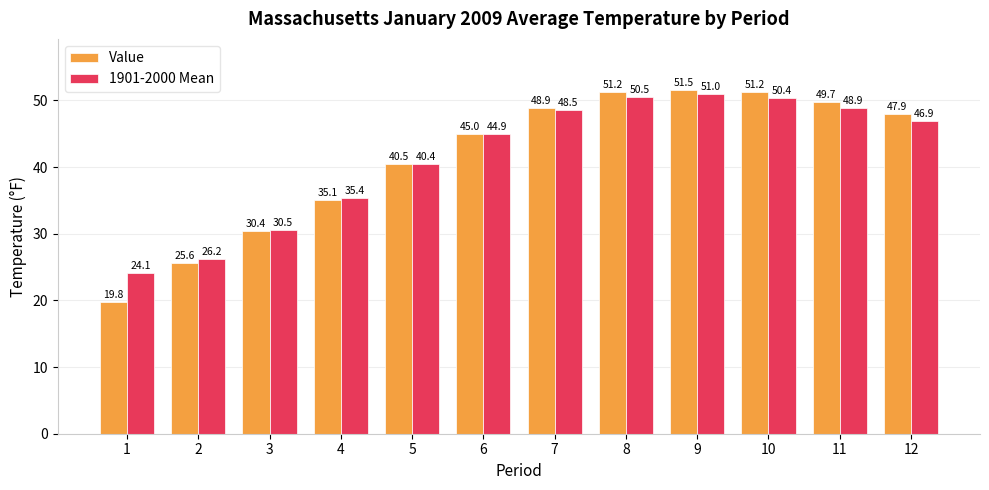

Where is 1901-2000 Mean nearest to the value 37?

4